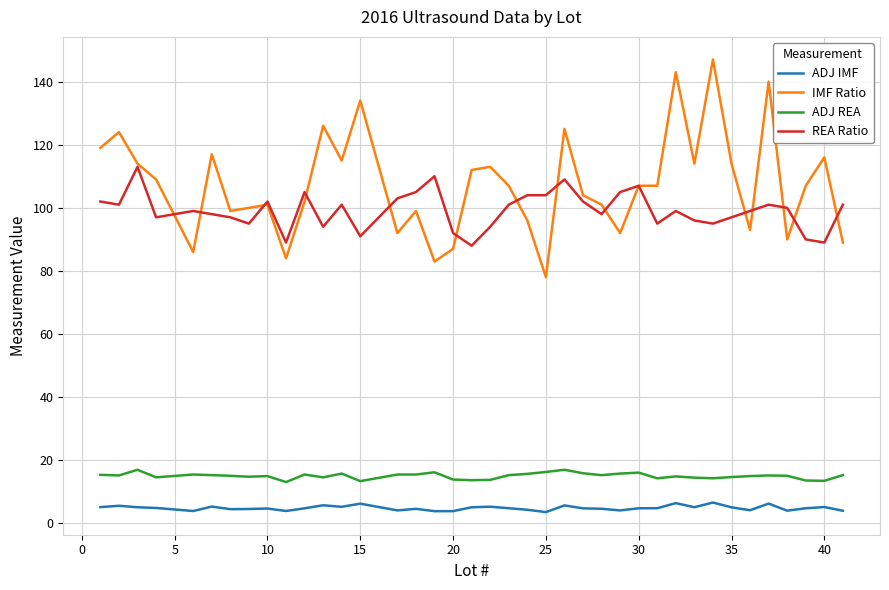

What is the sum of all IMF Ratio values?

4186.0